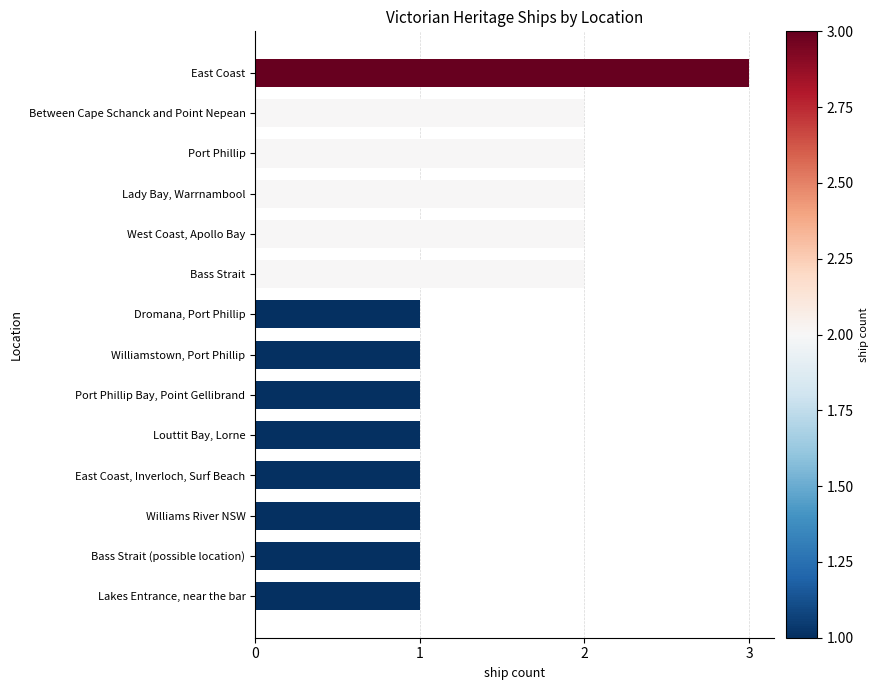

What is the sum of all values?

21